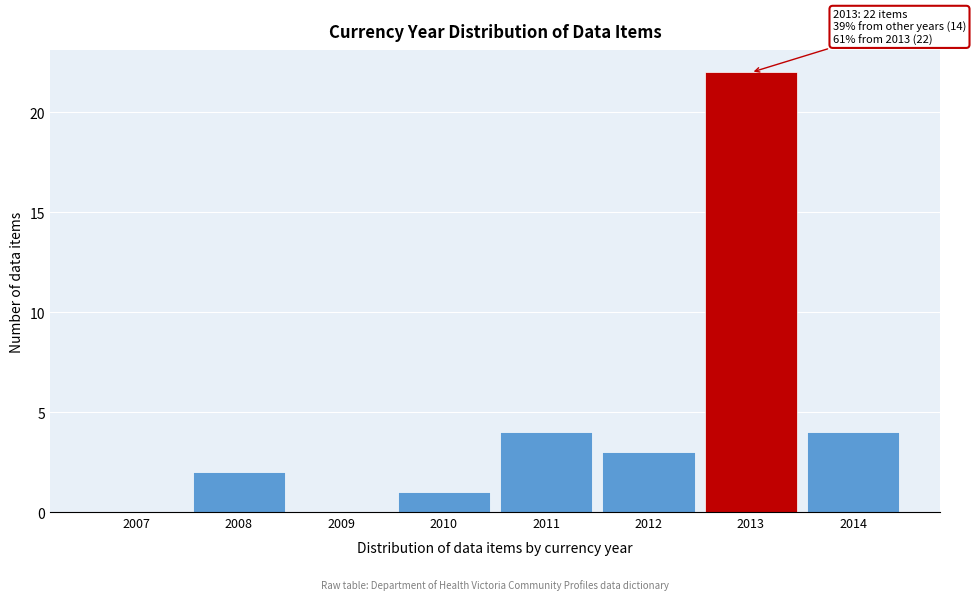

Reading right to left, transcribe all the data shown in this chart.

2014=4	2013=22	2012=3	2011=4	2010=1	2009=0	2008=2	2007=0